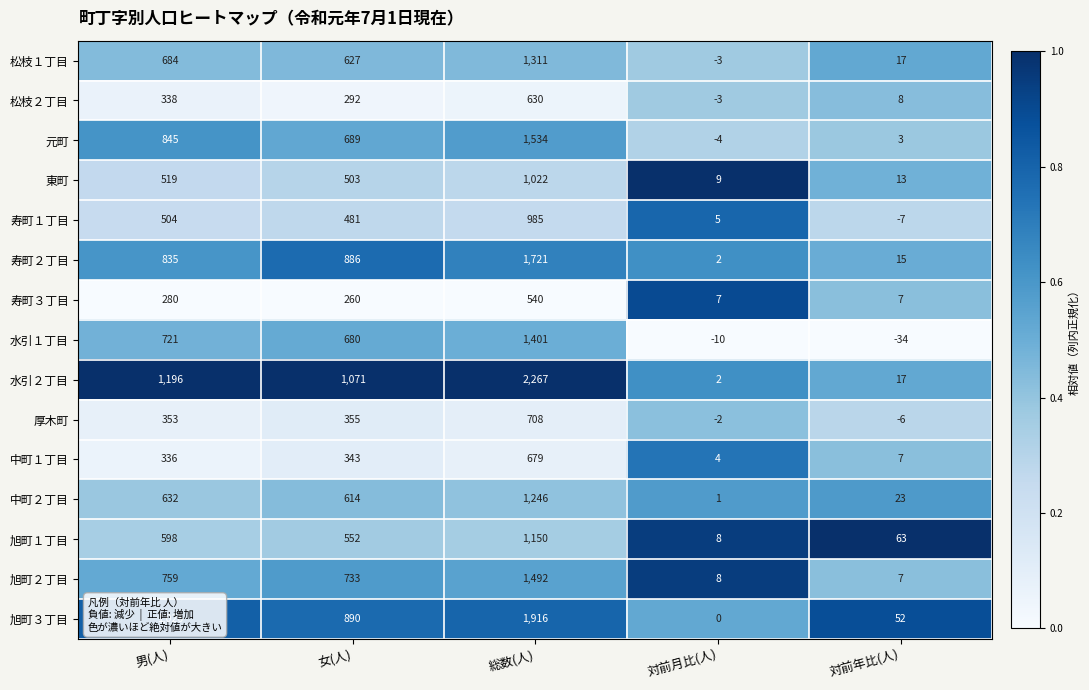

Rank the categories by 松枝１丁目 value from highest to lowest.

総数(人), 男(人), 女(人), 対前年比(人), 対前月比(人)